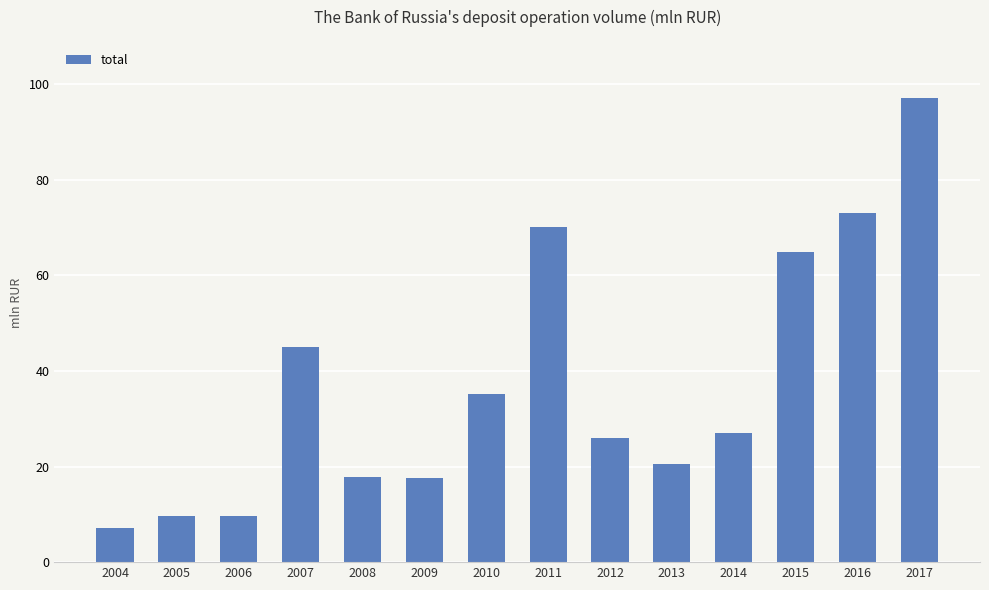

Does the chart contain any negative values?

No